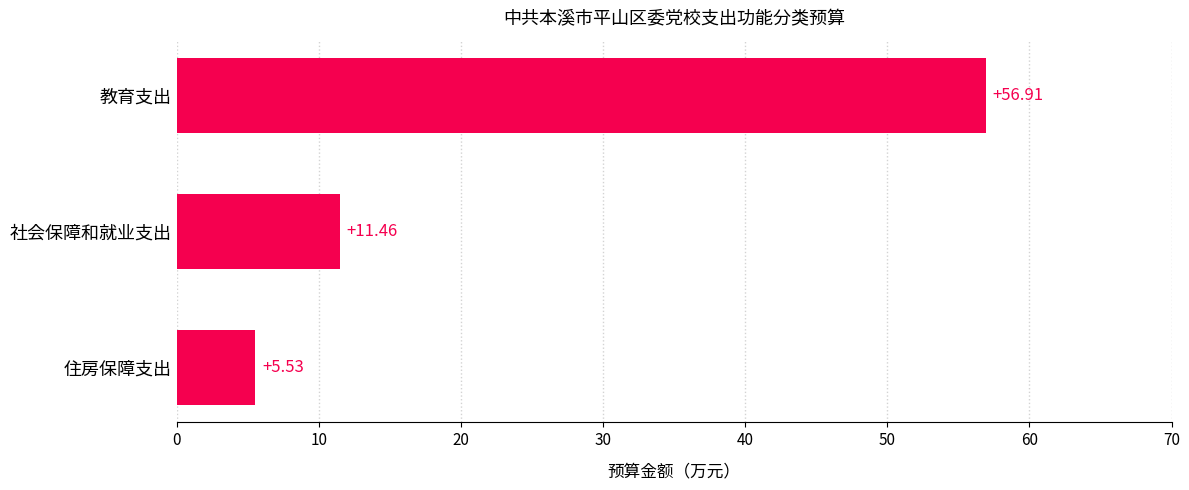

Which has a higher value, 社会保障和就业支出 or 教育支出?

教育支出